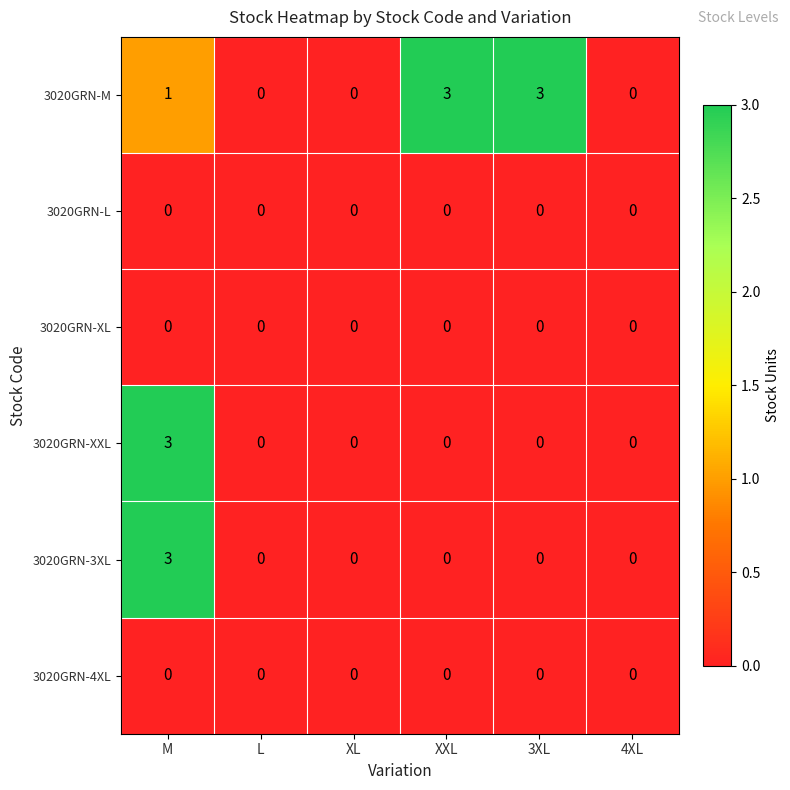

Is it true that 3020GRN-M equals 3 at 3XL?

True